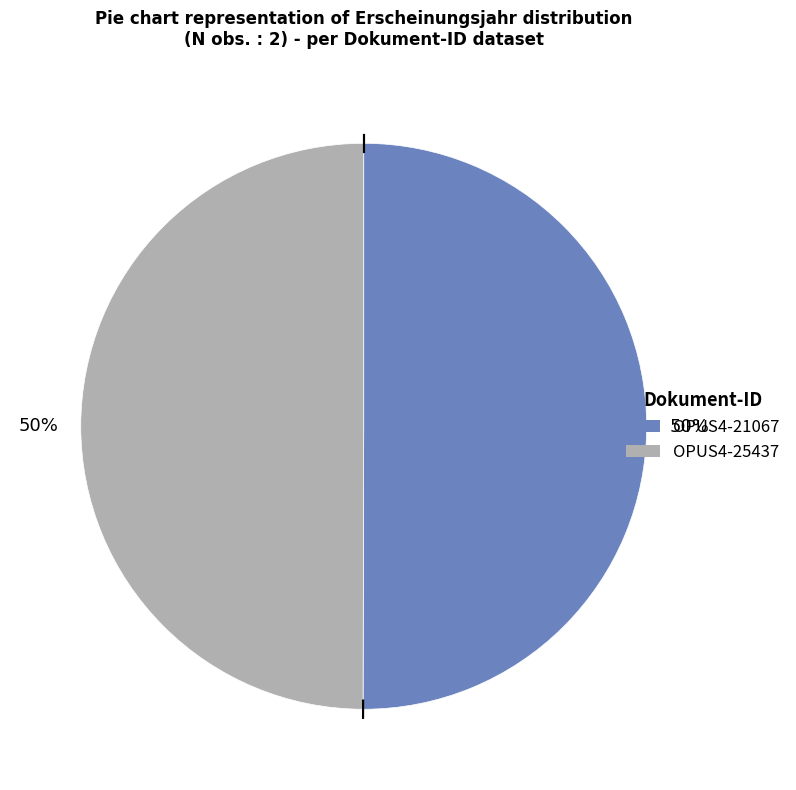

Do OPUS4-25437 and OPUS4-21067 together represent more than half of the pie?

Yes